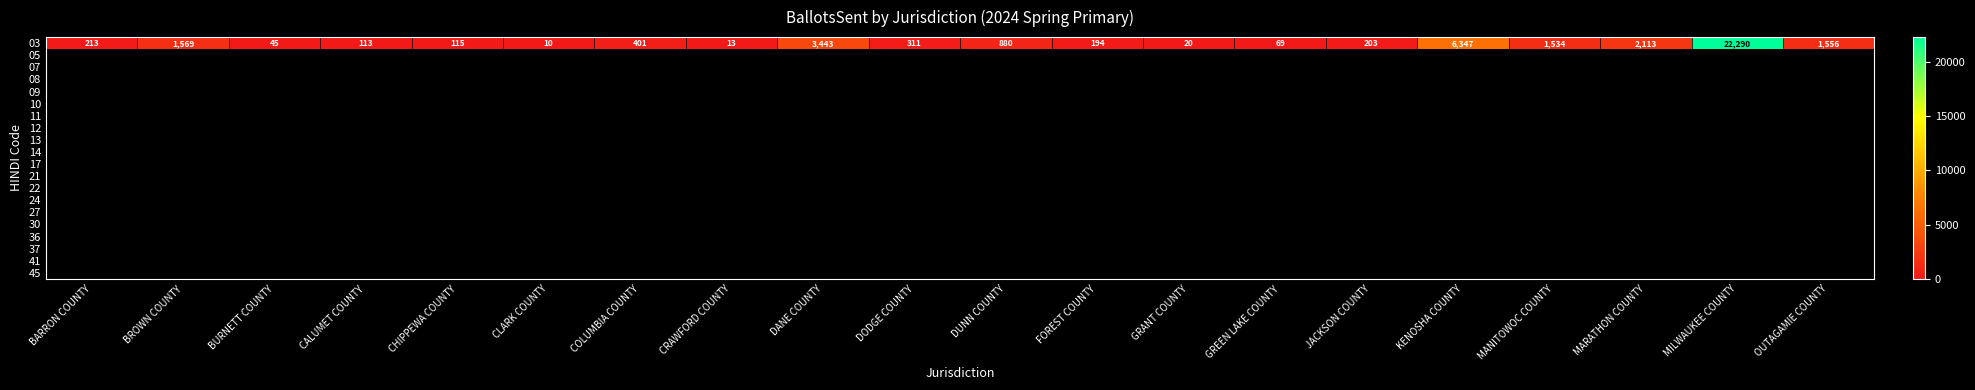

Rank the categories by value from lowest to highest.

CLARK COUNTY, CRAWFORD COUNTY, GRANT COUNTY, BURNETT COUNTY, GREEN LAKE COUNTY, CALUMET COUNTY, CHIPPEWA COUNTY, FOREST COUNTY, JACKSON COUNTY, BARRON COUNTY, DODGE COUNTY, COLUMBIA COUNTY, DUNN COUNTY, MANITOWOC COUNTY, OUTAGAMIE COUNTY, BROWN COUNTY, MARATHON COUNTY, DANE COUNTY, KENOSHA COUNTY, MILWAUKEE COUNTY